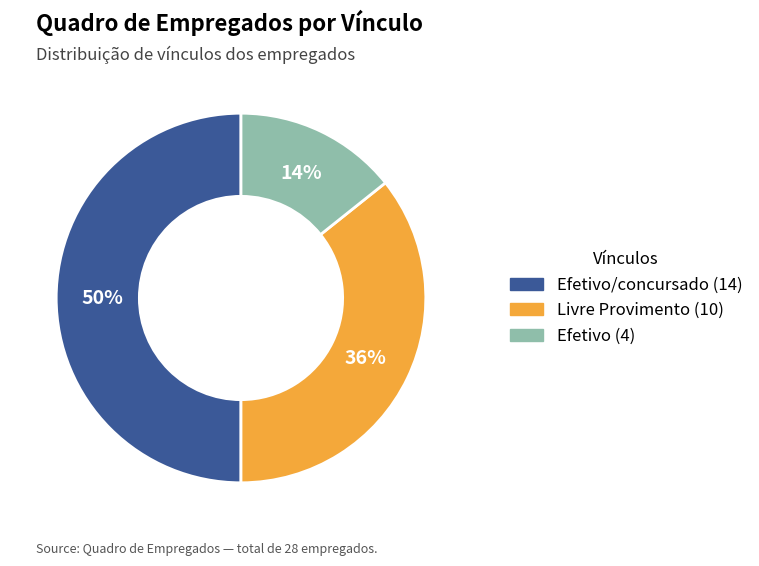

To the nearest percent, what is the difference between the largest and smallest slice percentages?

36%